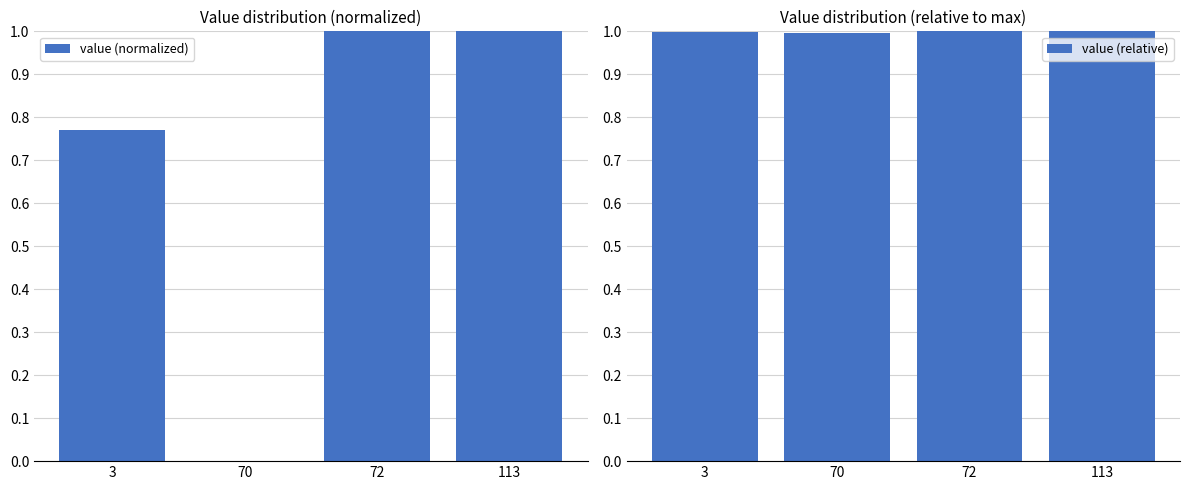

How many bars are there in each group?

2